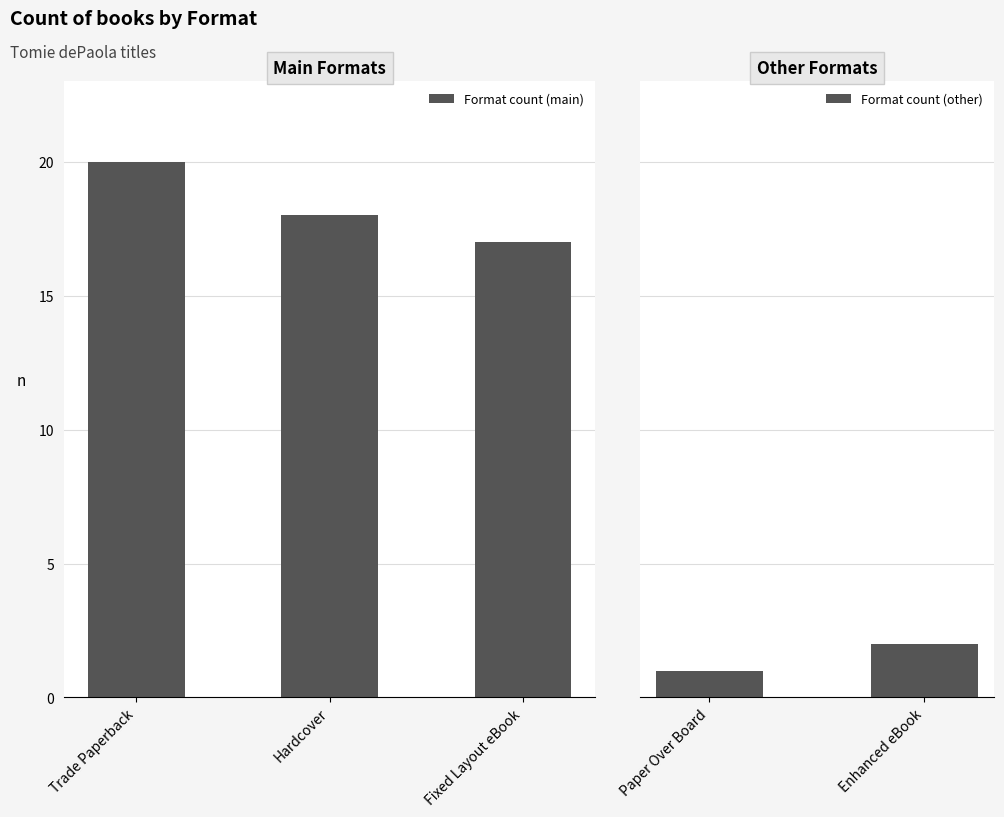

What is the difference between the second highest and minimum values?

17